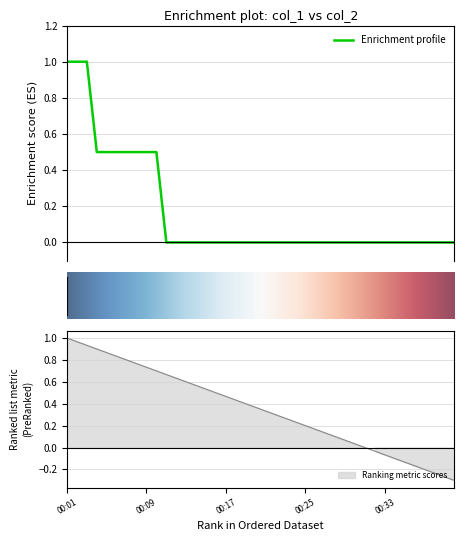

What is the change in value from 00:04 to 00:17?

-0.5